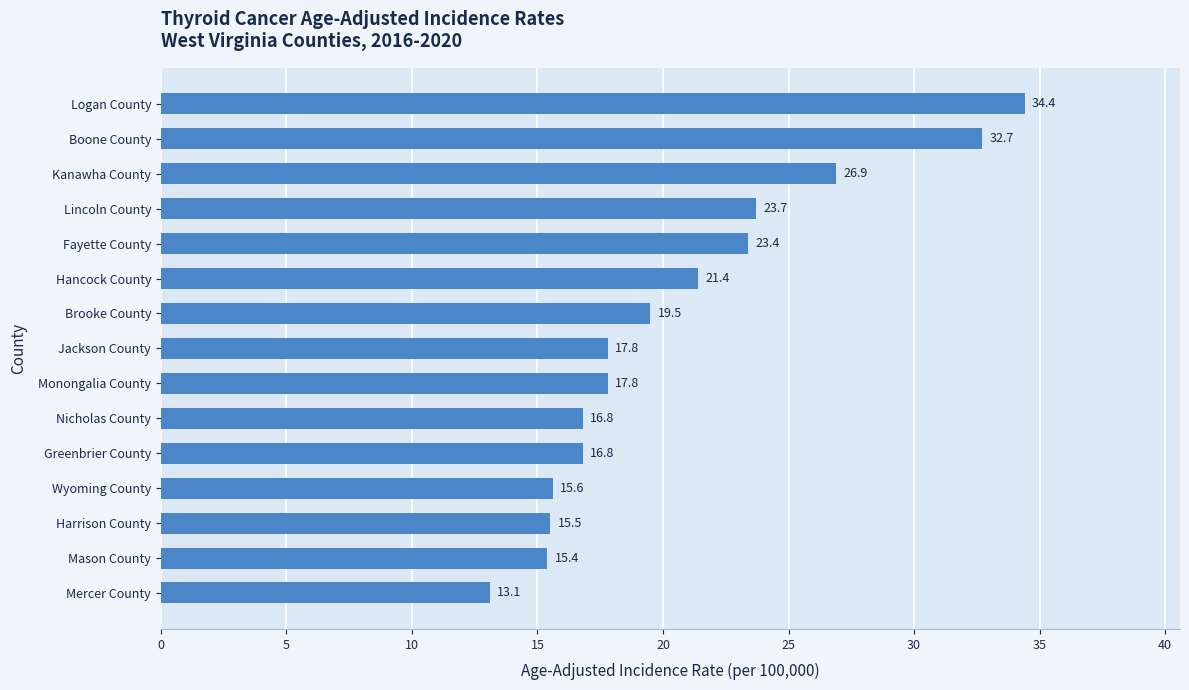

Reading bottom to top, what are all the values shown in this chart?

Mercer County=13.1	Mason County=15.4	Harrison County=15.5	Wyoming County=15.6	Greenbrier County=16.8	Nicholas County=16.8	Monongalia County=17.8	Jackson County=17.8	Brooke County=19.5	Hancock County=21.4	Fayette County=23.4	Lincoln County=23.7	Kanawha County=26.9	Boone County=32.7	Logan County=34.4